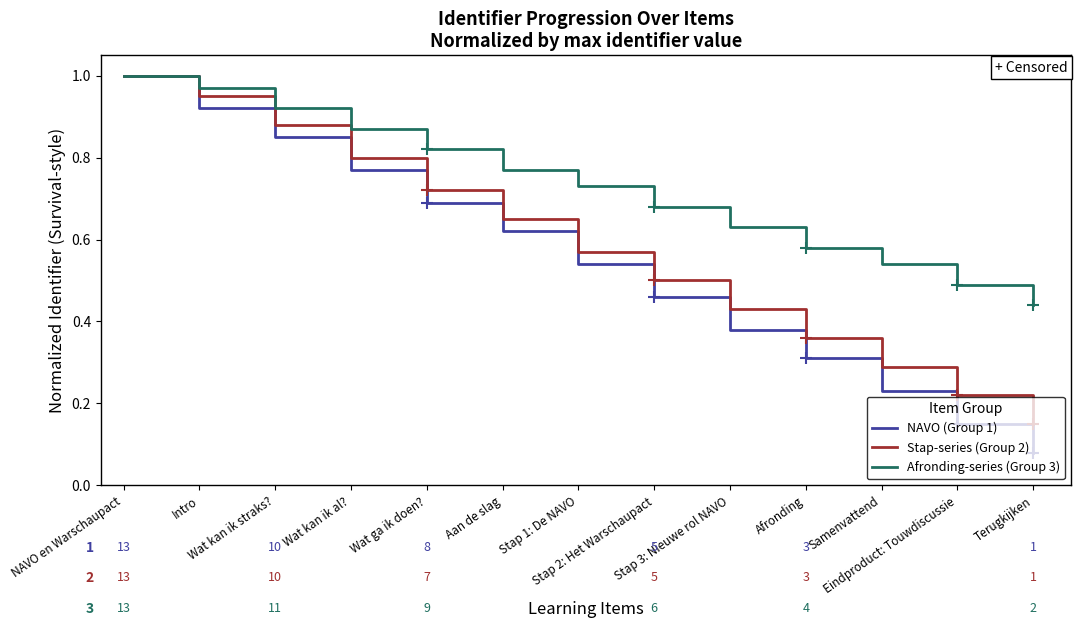

Rank the series at Wat kan ik straks? from highest to lowest value.

Afronding-series (Group 3), Stap-series (Group 2), NAVO (Group 1)